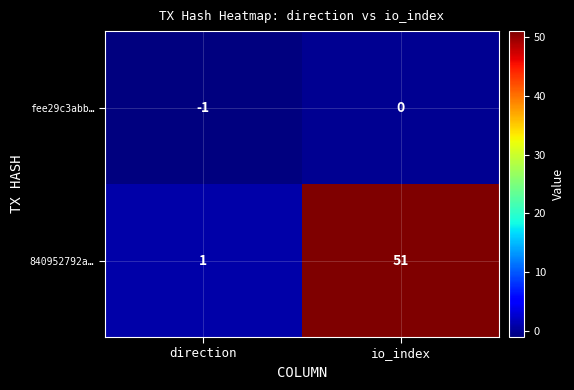

What is the sum of all 840952792a… values?

52